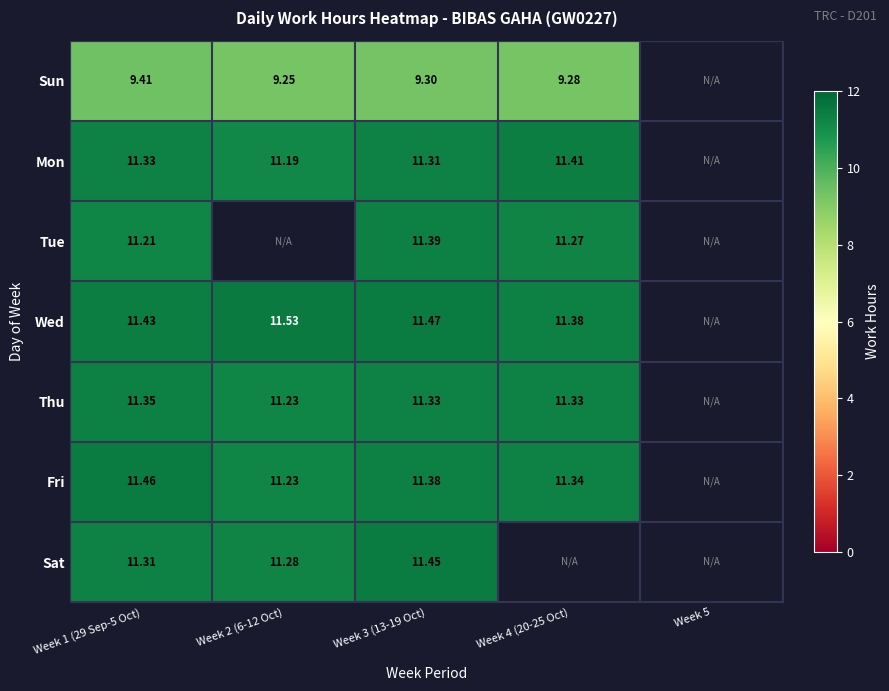

Is the value of Wed at Week 2 (6-12 Oct) greater than the value of Mon at Week 4 (20-25 Oct)?

Yes